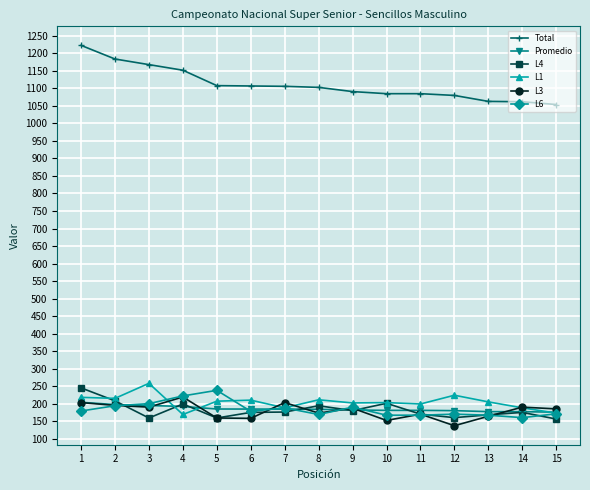

What is the total value across all series at 9?

2031.8